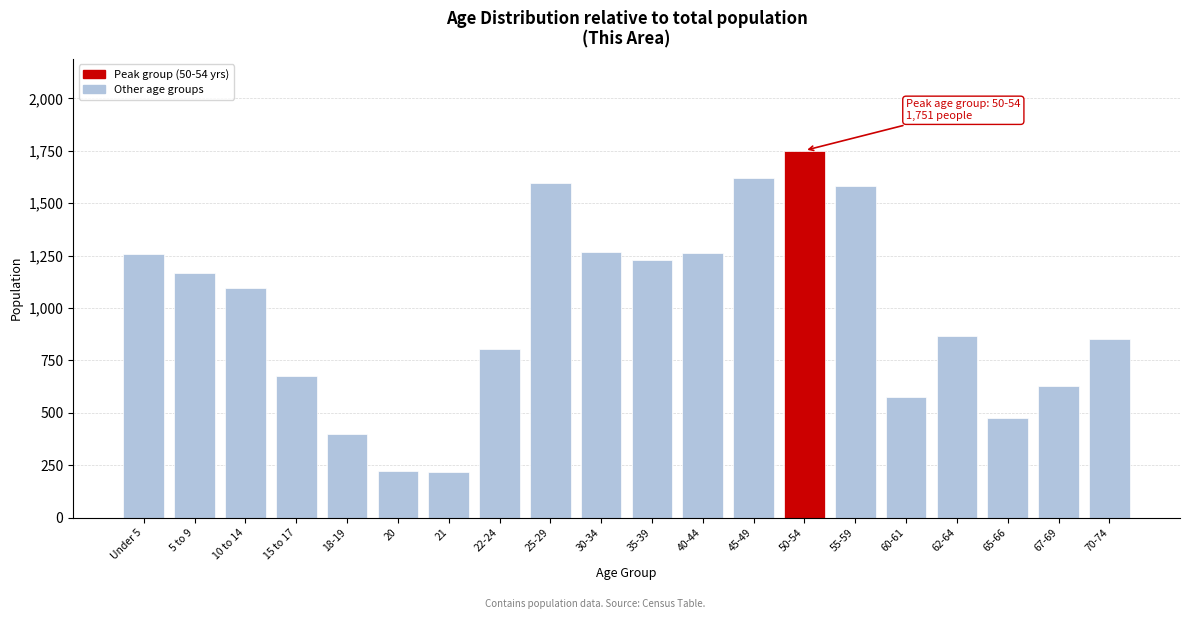

What is the label of the 5th bar from the left?

18-19